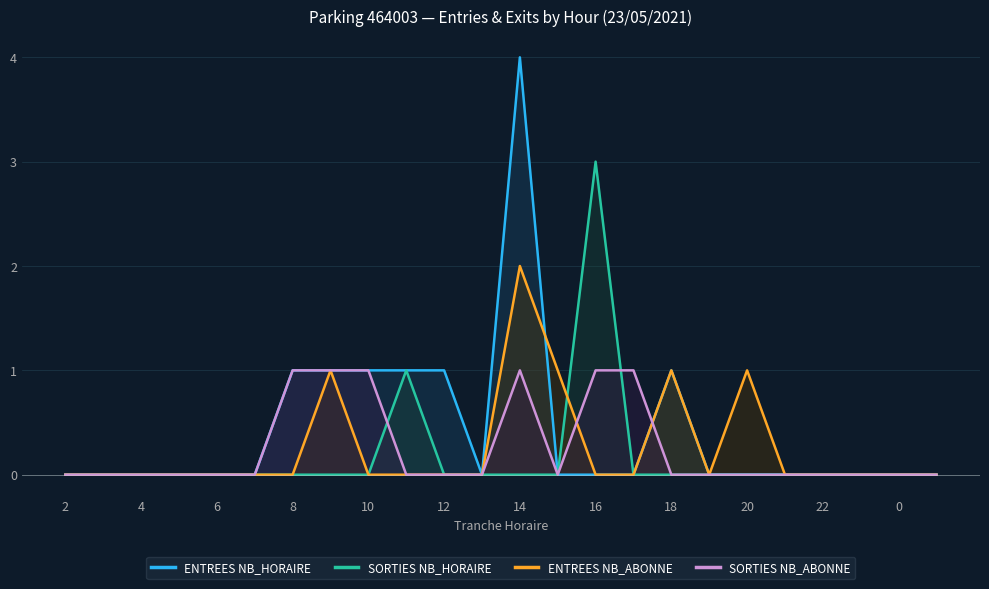

Reading left to right, transcribe all the data shown in this chart.

ENTREES NB_HORAIRE: 0	0	0	0	0	0	1	1	1	1	1	0	4	0	0	0	1	0	0	0	0	0	0	0
SORTIES NB_HORAIRE: 0	0	0	0	0	0	0	0	0	1	0	0	0	0	3	0	0	0	0	0	0	0	0	0
ENTREES NB_ABONNE: 0	0	0	0	0	0	0	1	0	0	0	0	2	1	0	0	1	0	1	0	0	0	0	0
SORTIES NB_ABONNE: 0	0	0	0	0	0	1	1	1	0	0	0	1	0	1	1	0	0	0	0	0	0	0	0